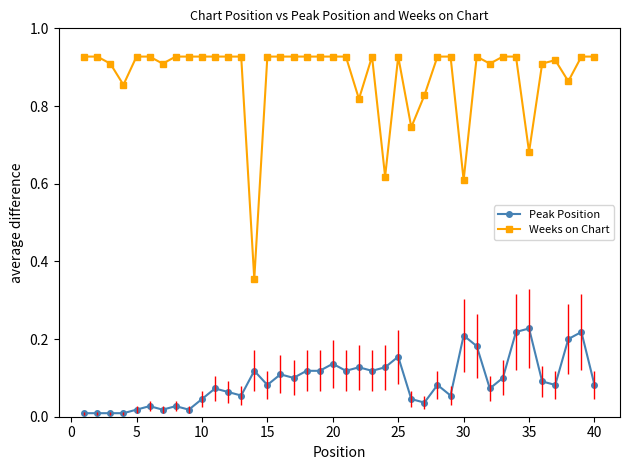

List the series in order of their overall mean, highest first.

Weeks on Chart, Peak Position